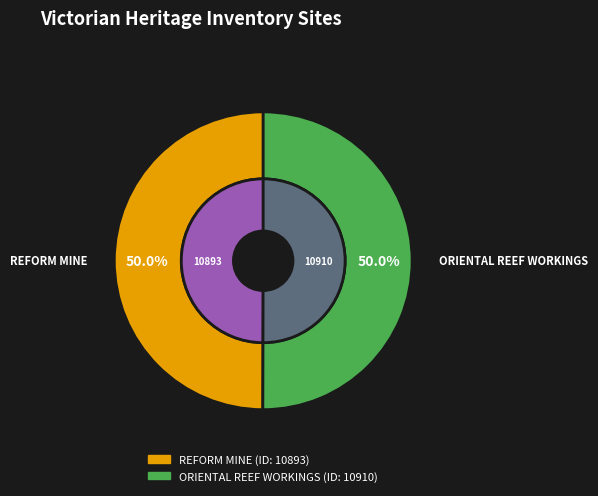

Which slice is the smallest?

REFORM MINE